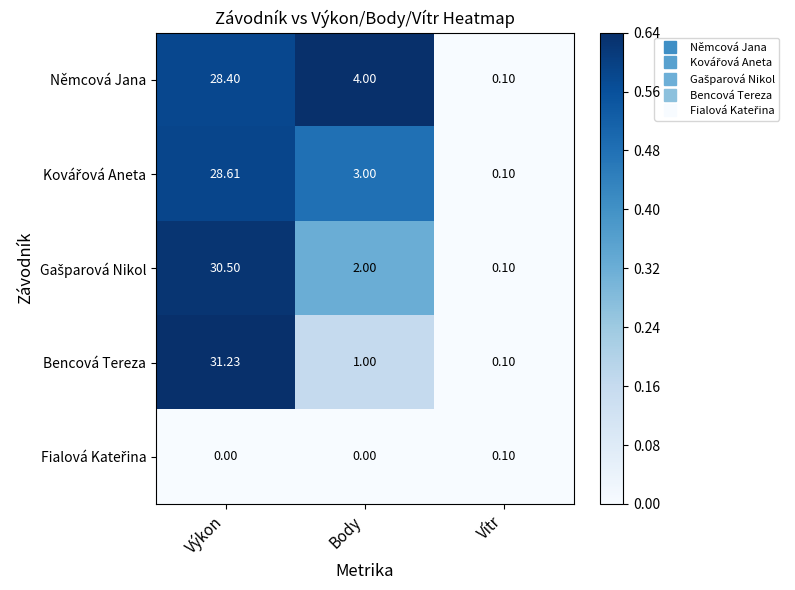

Which category has the lowest value in the Bencová Tereza series?

Vítr